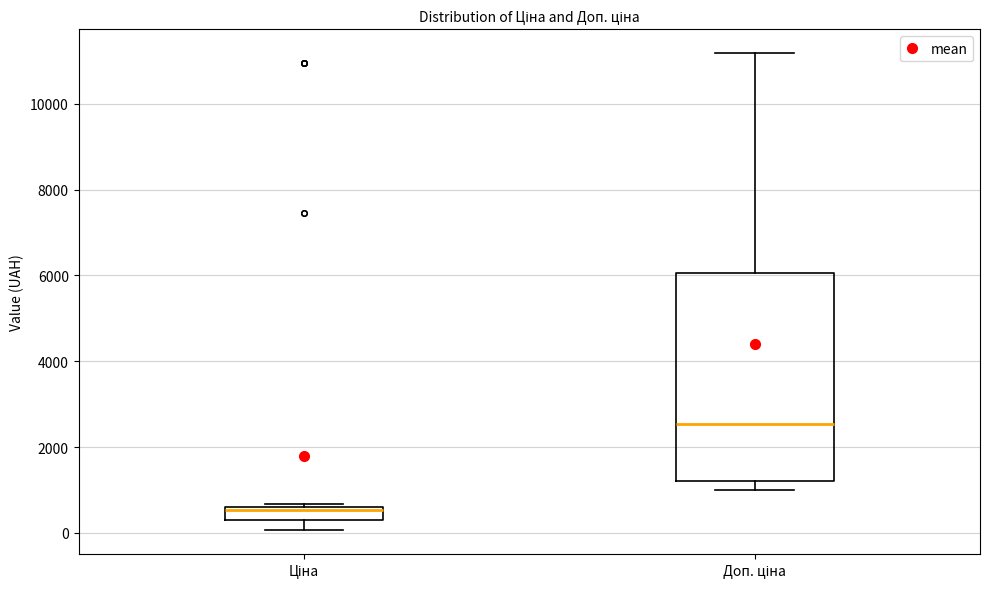

Which box has the highest median line?

Доп. ціна